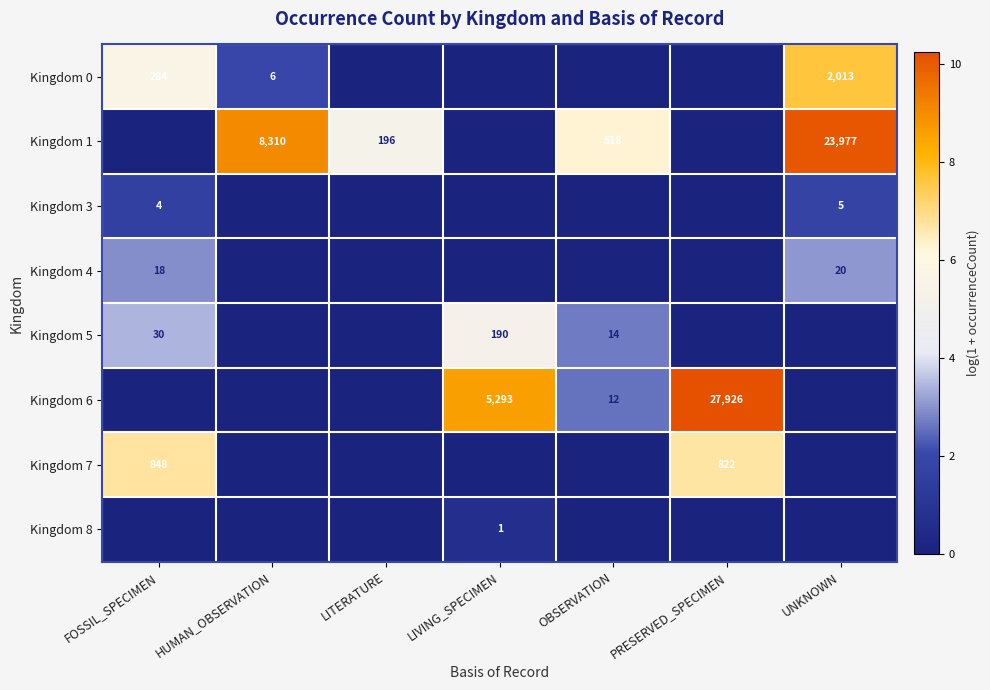

At how many categories does at least one series exceed 4?

7